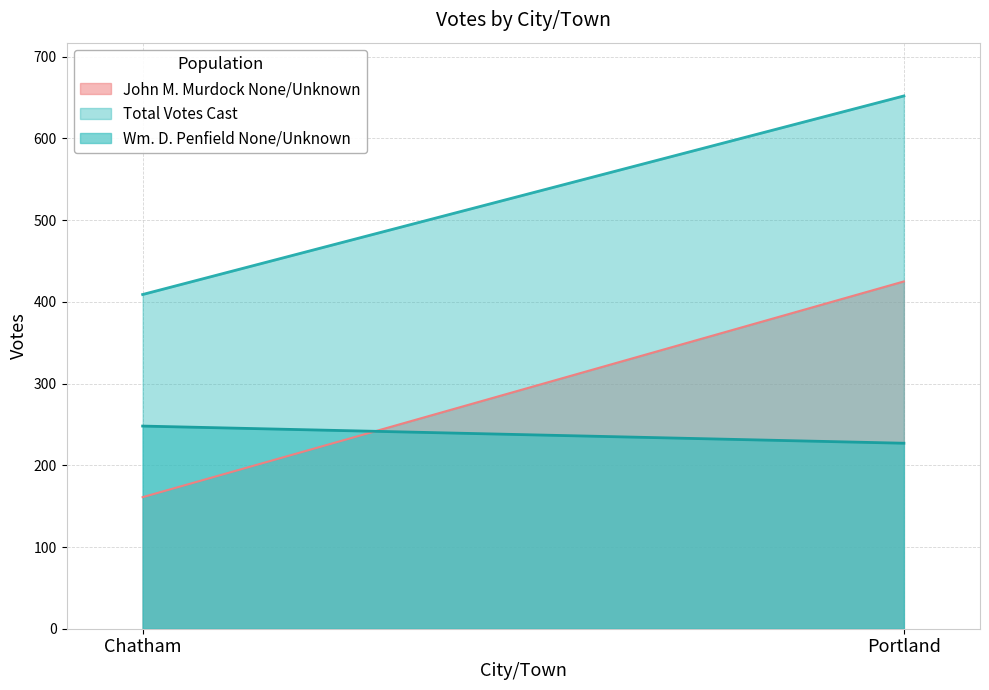

What is the label of the 1st point from the right?

Portland